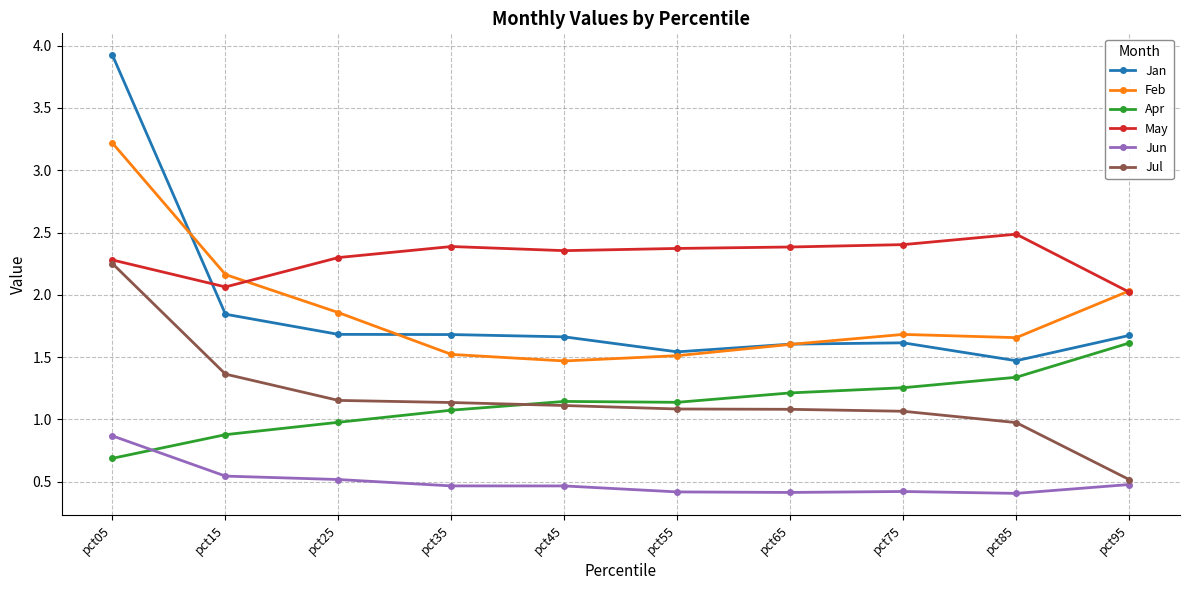

What is the value of the Jul point at the 2nd from the left?

1.4